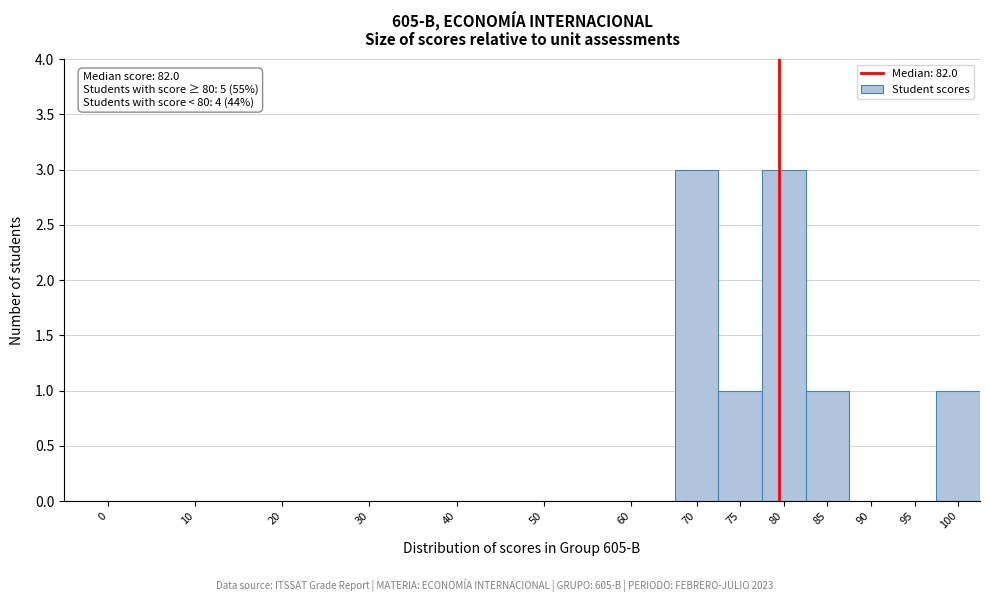

Reading right to left, extract all data points from this chart.

100=1	95=0	90=0	85=1	80=3	75=1	70=3	60=0	50=0	40=0	30=0	20=0	10=0	0=0